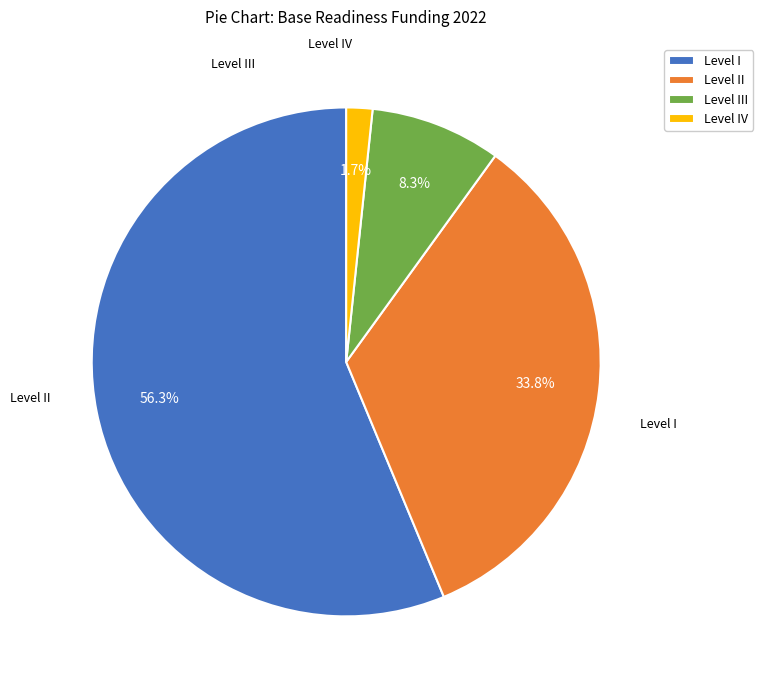

Between Level I and Level II, which is larger?

Level I